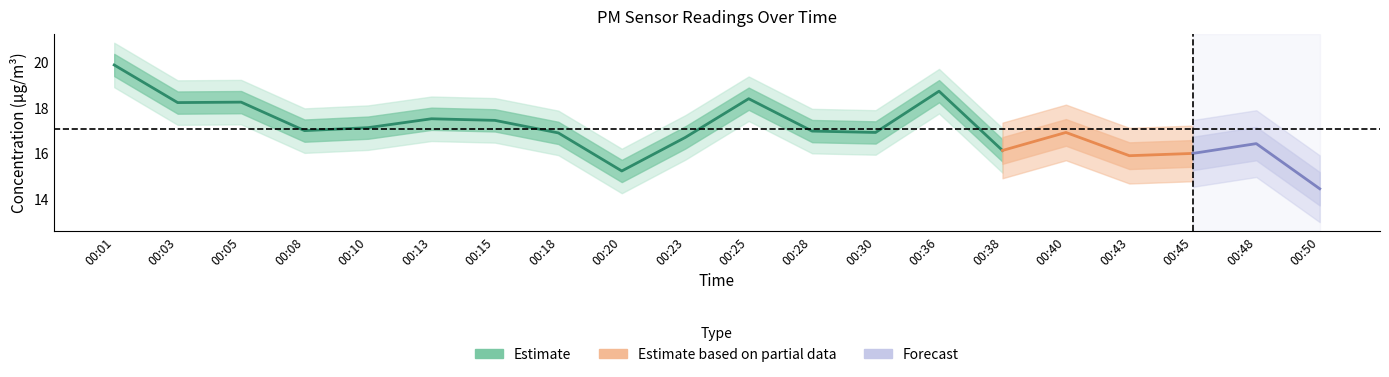

The value of P1 at 00:43 is 15.9. True or false?

True